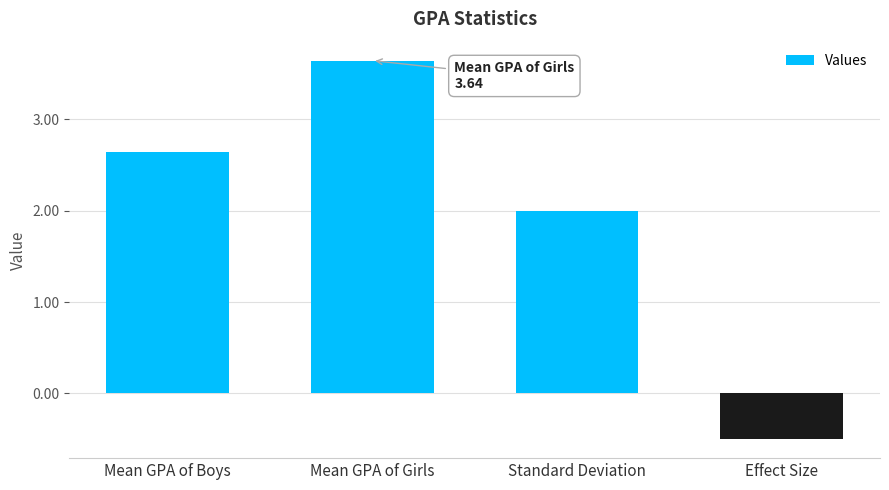

Approximately how many times larger is the value at Mean GPA of Boys compared to Mean GPA of Girls?

0.7